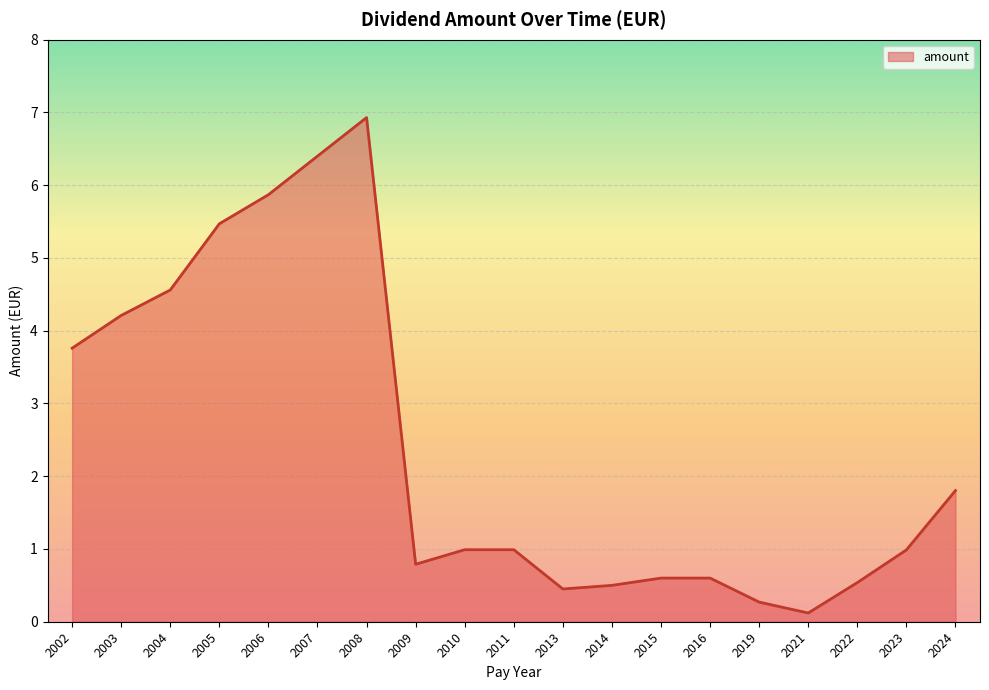

Is it true that the value at 2008 is 4.3?

False